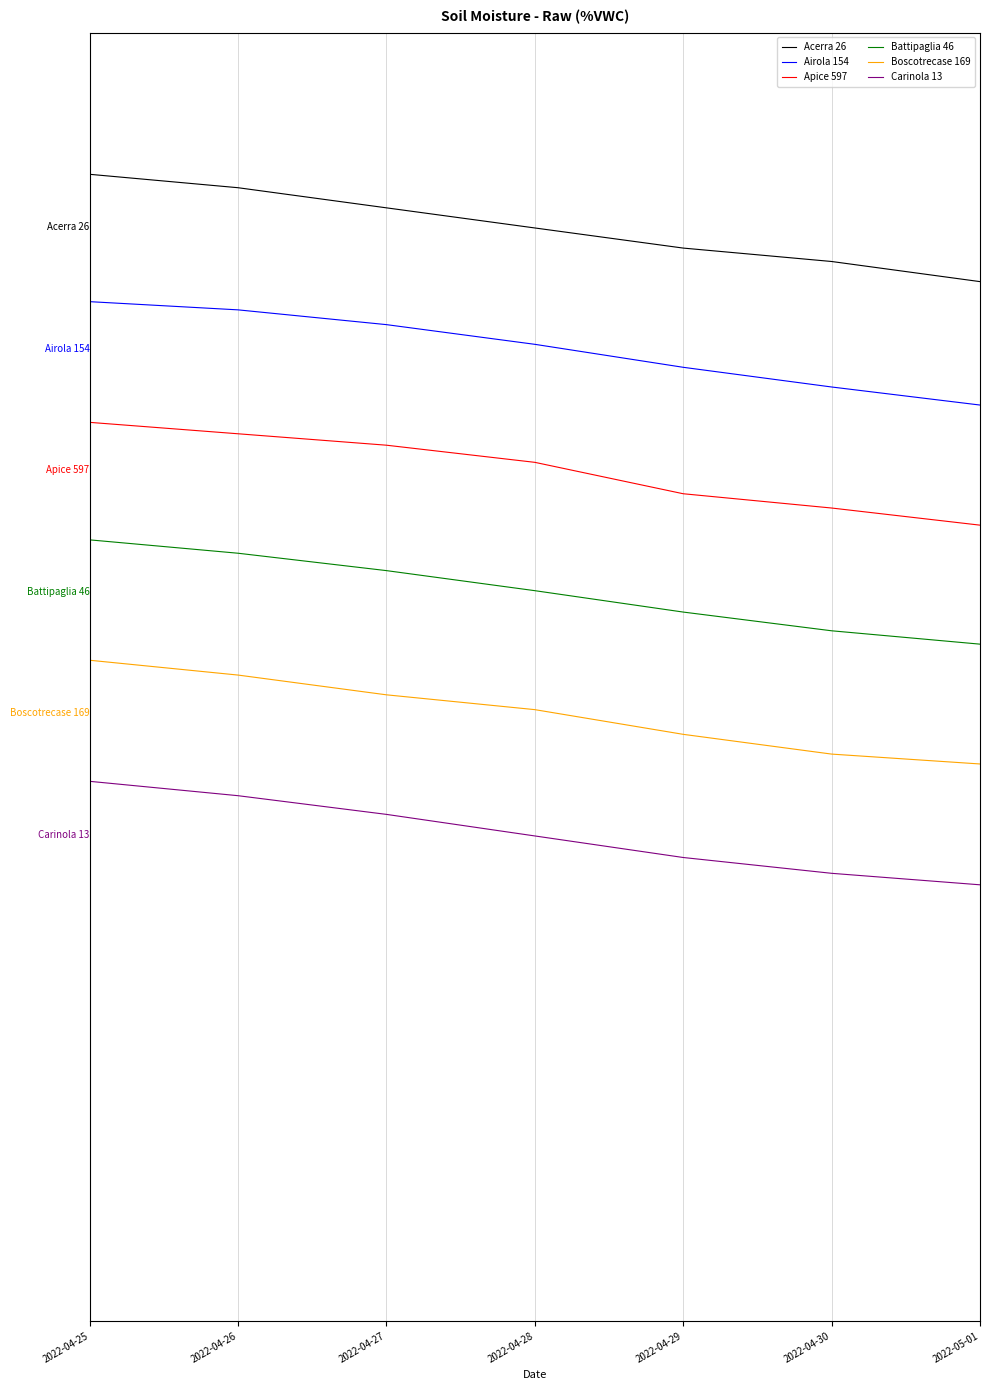

What are all the series names shown in the legend?

Acerra 26, Airola 154, Apice 597, Battipaglia 46, Boscotrecase 169, Carinola 13